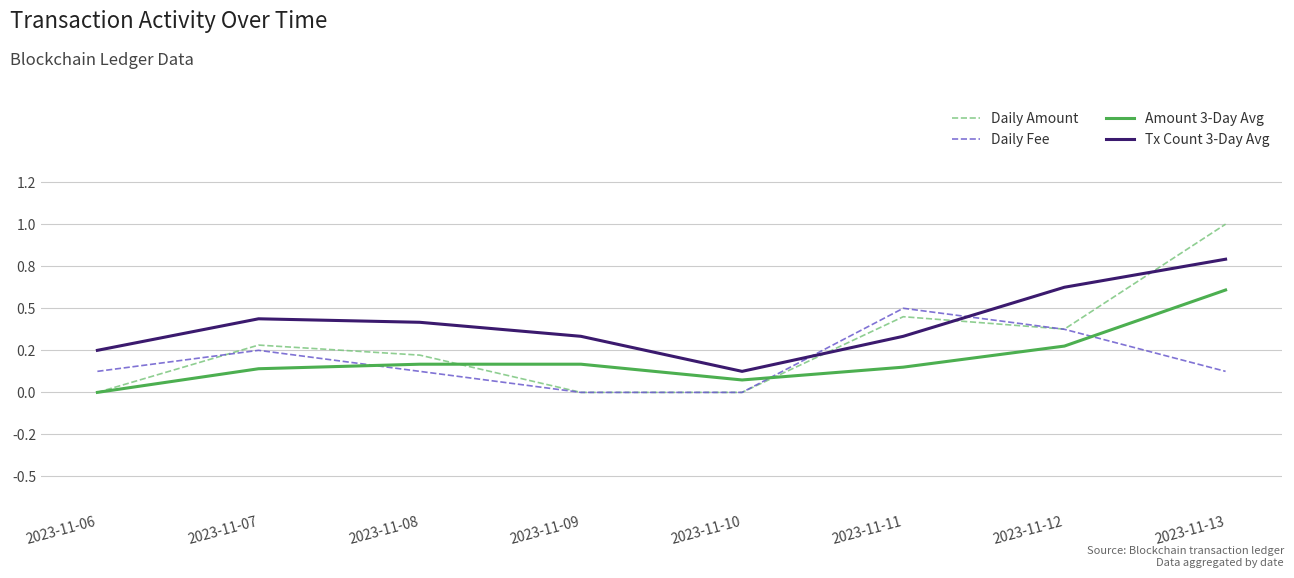

Does the chart display data point markers on the line(s)?

No